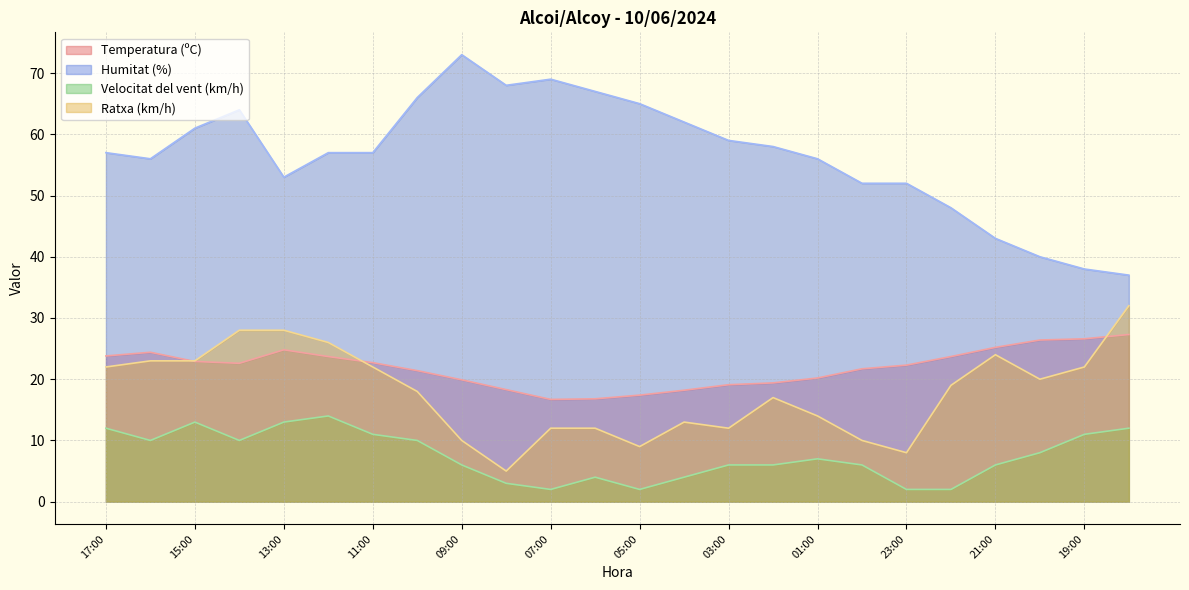

What is the difference between the Humitat (%) values at 06:00 and 05:00?

2.0